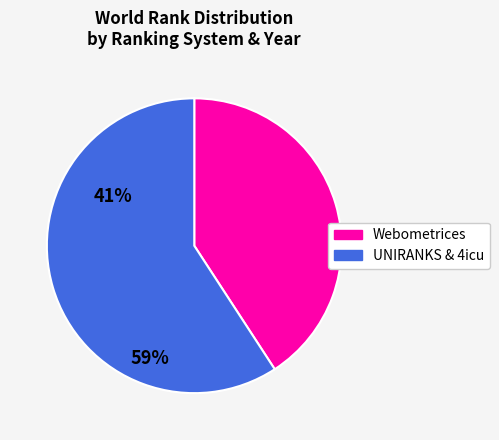

Is there any slice that represents more than half of the pie?

Yes